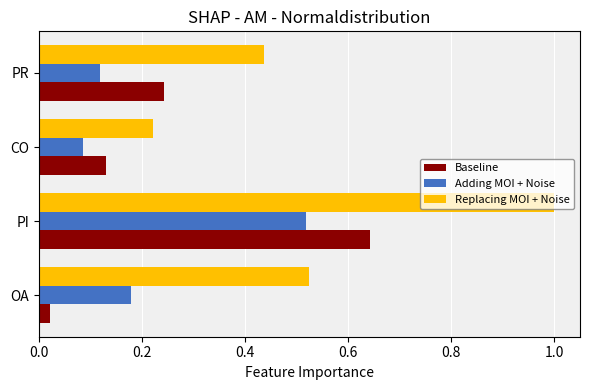

Rank the series by their maximum value, from highest to lowest.

Replacing MOI + Noise, Baseline, Adding MOI + Noise